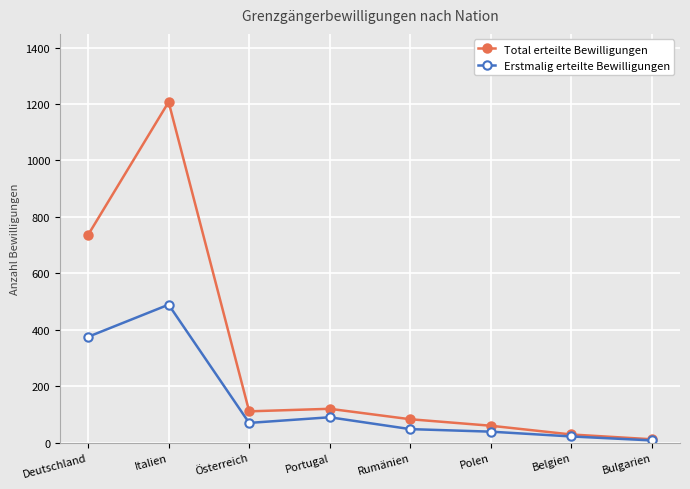

List the series in order of their peak value, lowest first.

Erstmalig erteilte Bewilligungen, Total erteilte Bewilligungen